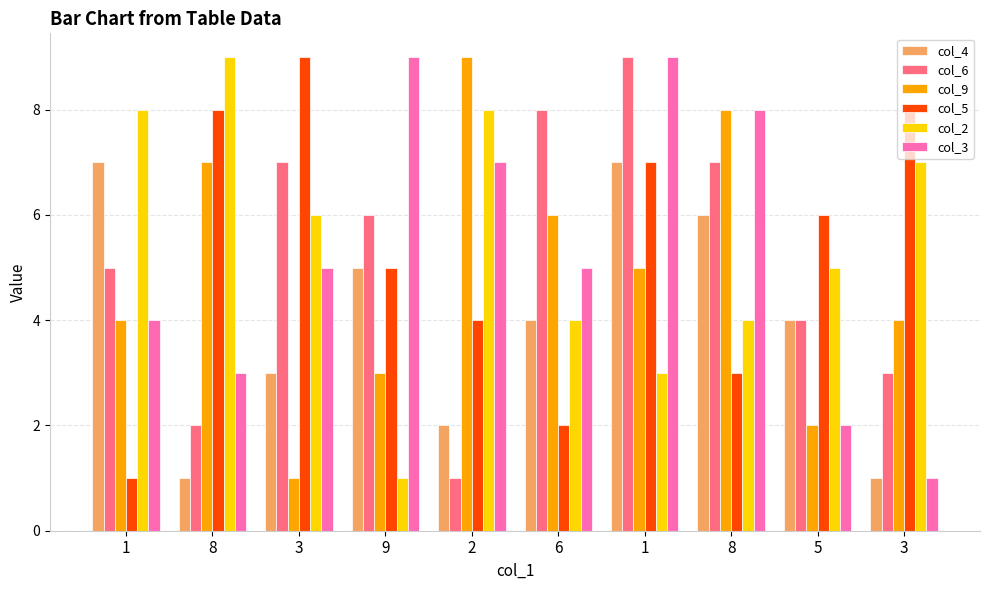

Count the col_4 values in the range 2 to 6.

6